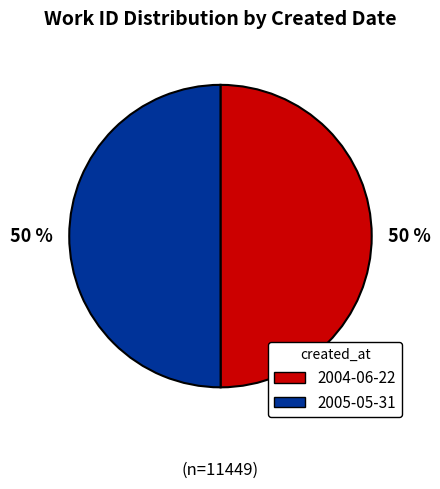

To the nearest percent, what portion does 2005-05-31 represent?

50%